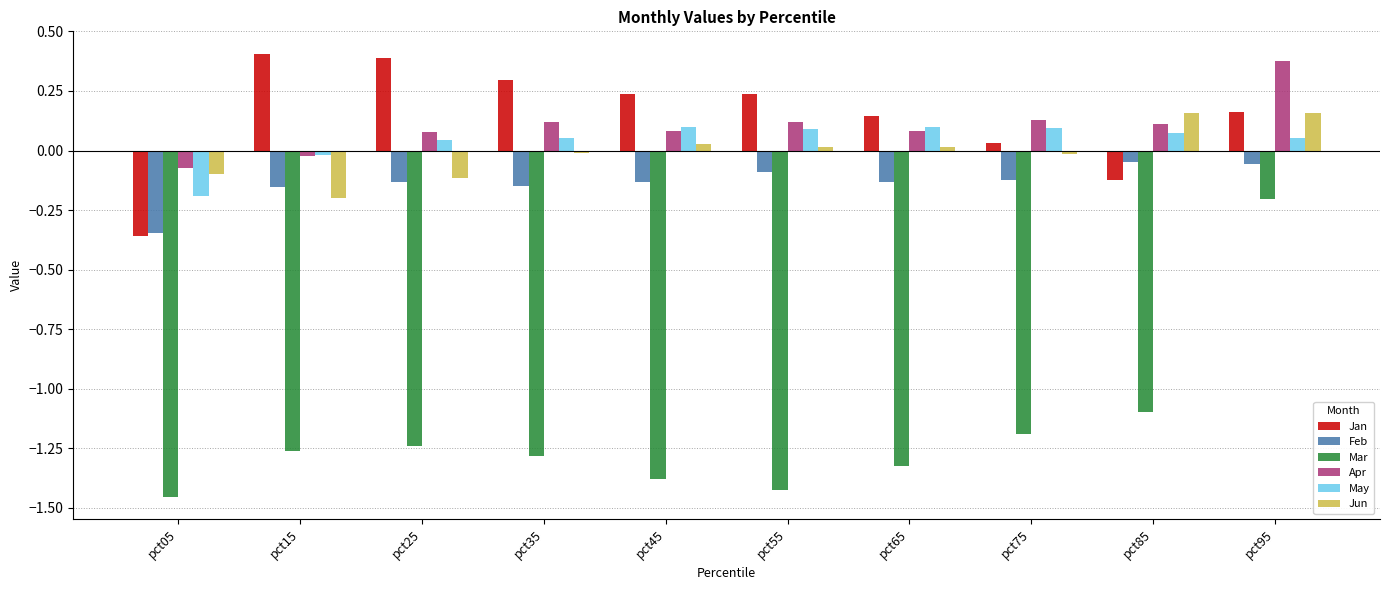

What is the difference between the maximum and minimum values in the Mar series?

1.3